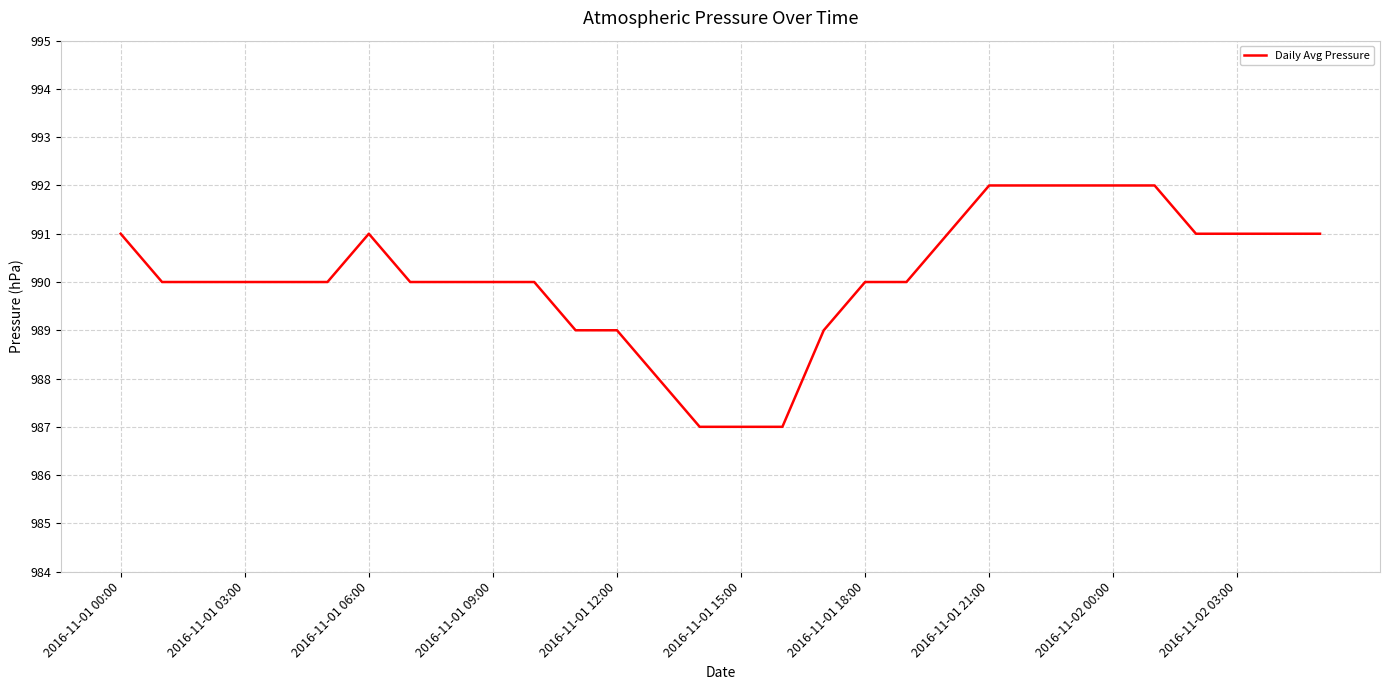

What is the smallest value displayed?

987